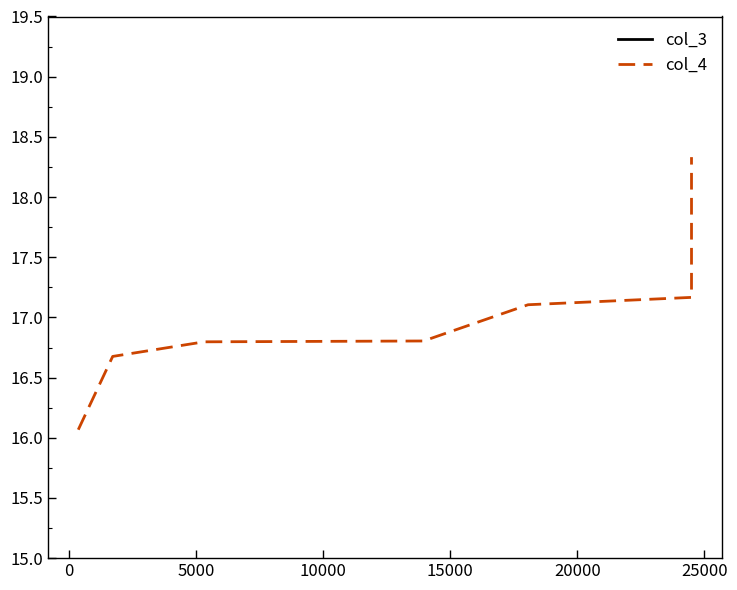

True or false: col_3 and col_4 cross at least once.

False